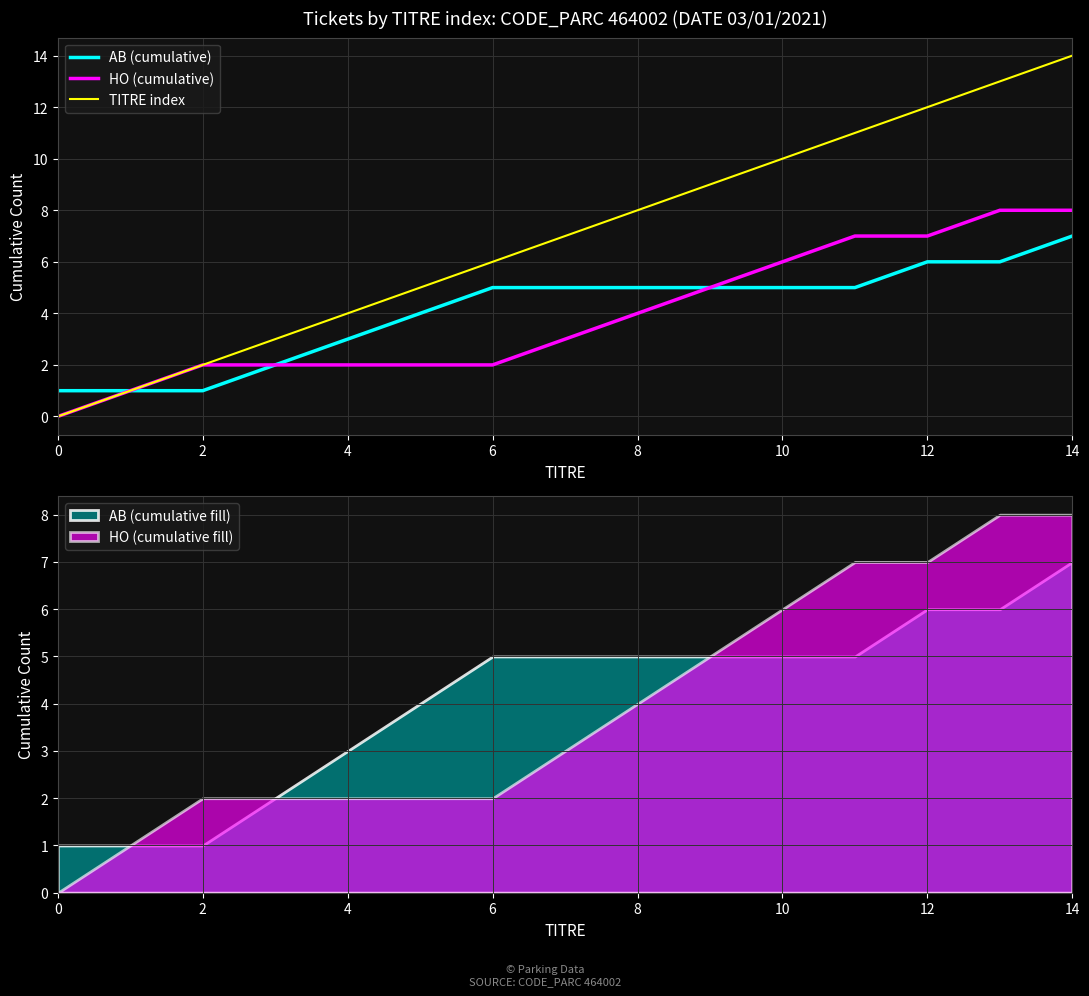

The TITRE index series shows 8 at 8. True or false?

True